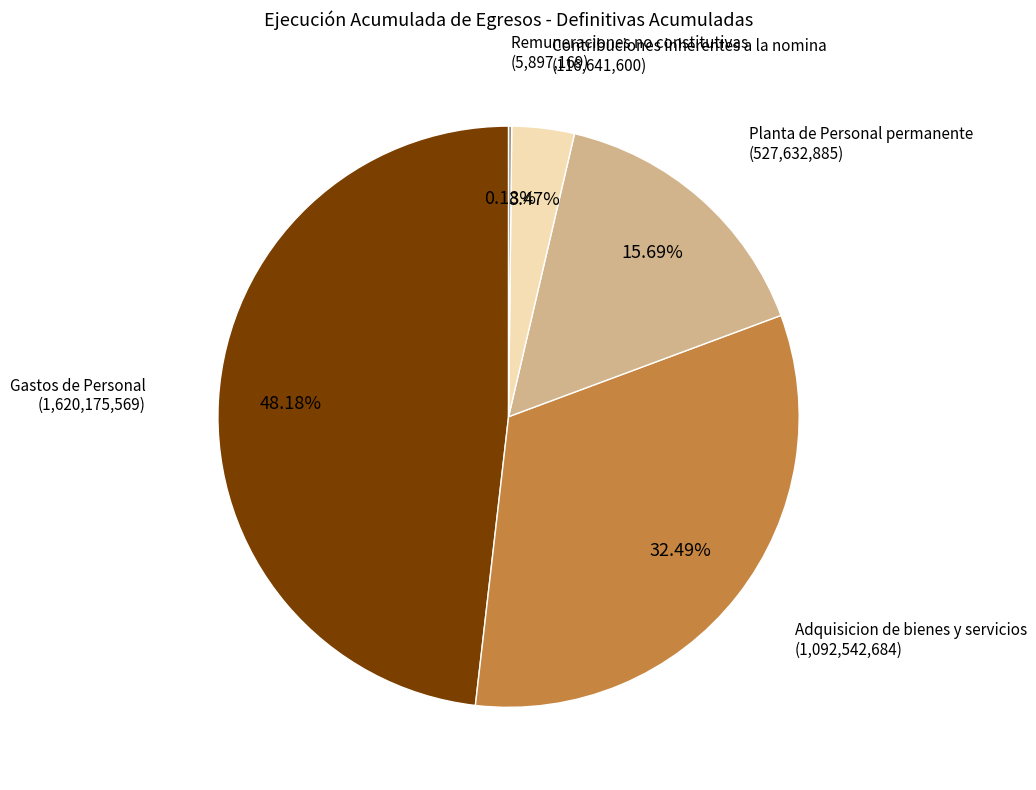

Is there a majority slice in this chart?

No